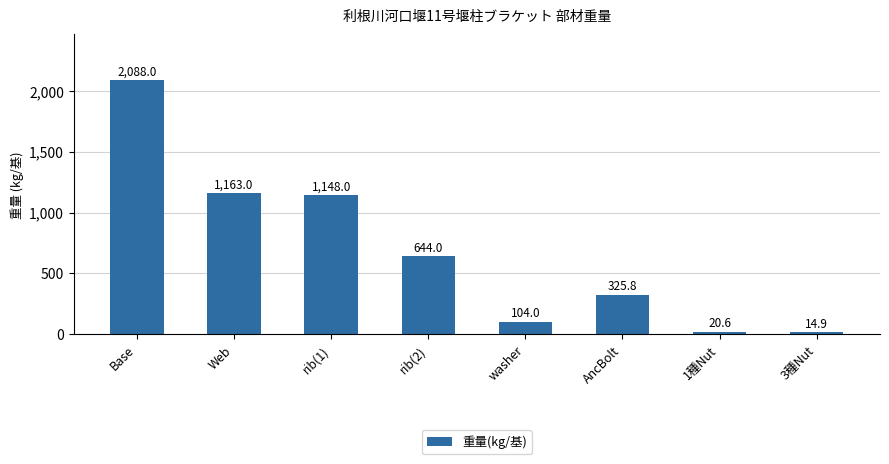

Rank the categories by value from highest to lowest.

Base, Web, rib(1), rib(2), AncBolt, washer, 1種Nut, 3種Nut